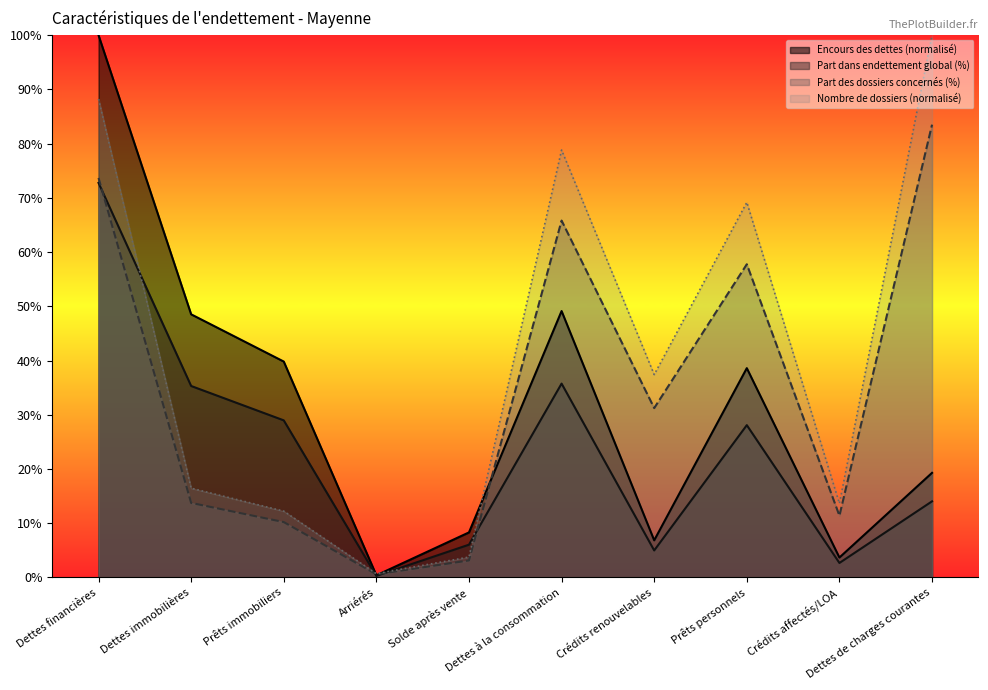

What position from the left is Crédits affectés/LOA?

9